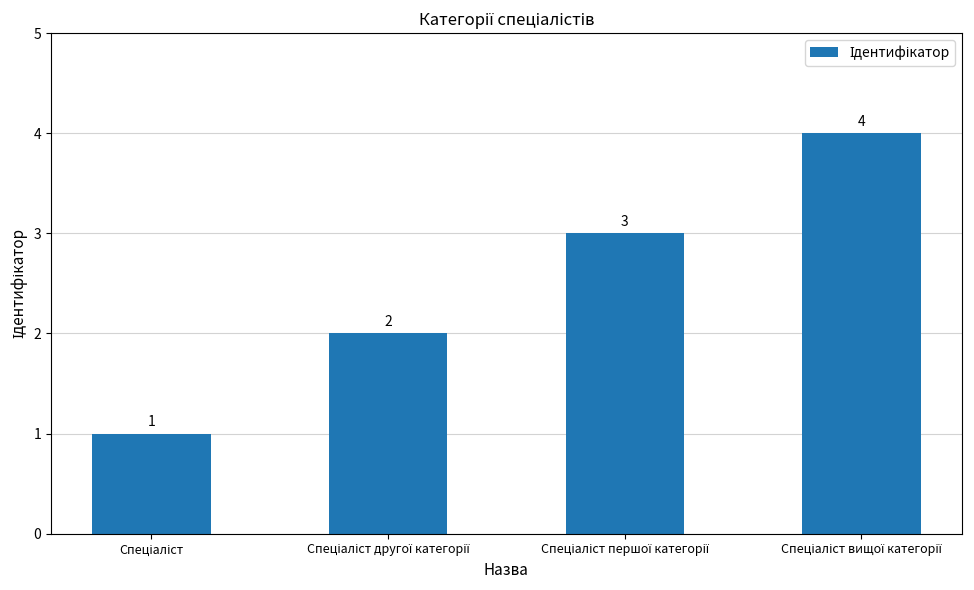

What is the sum of all values?

10